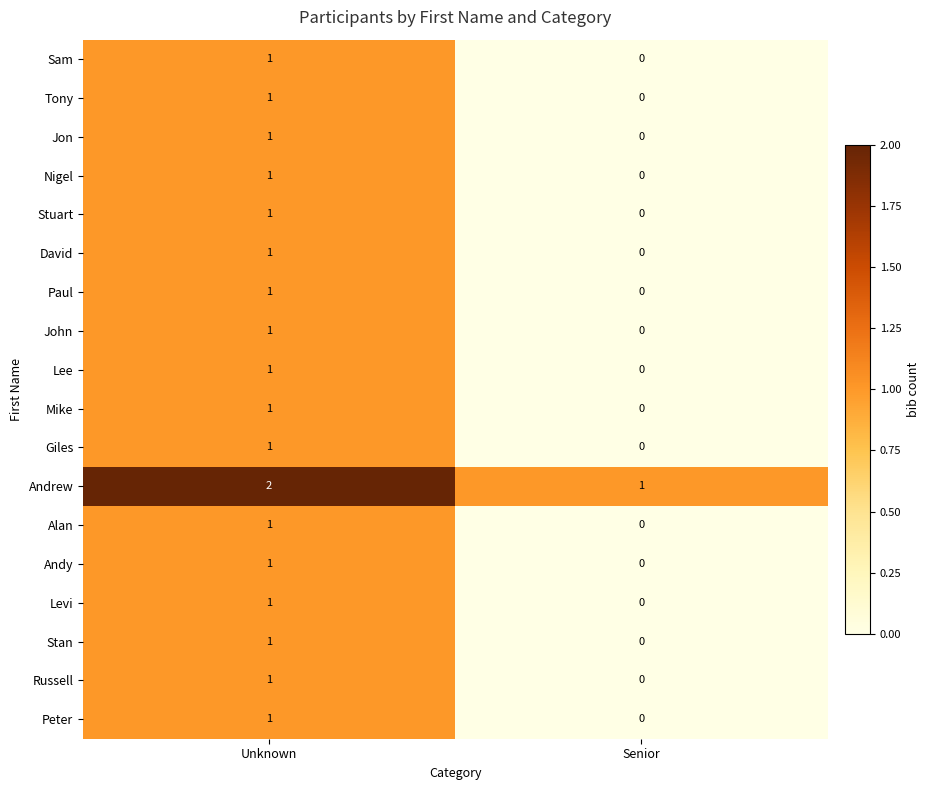

The value of Stuart at Unknown is 1. True or false?

True